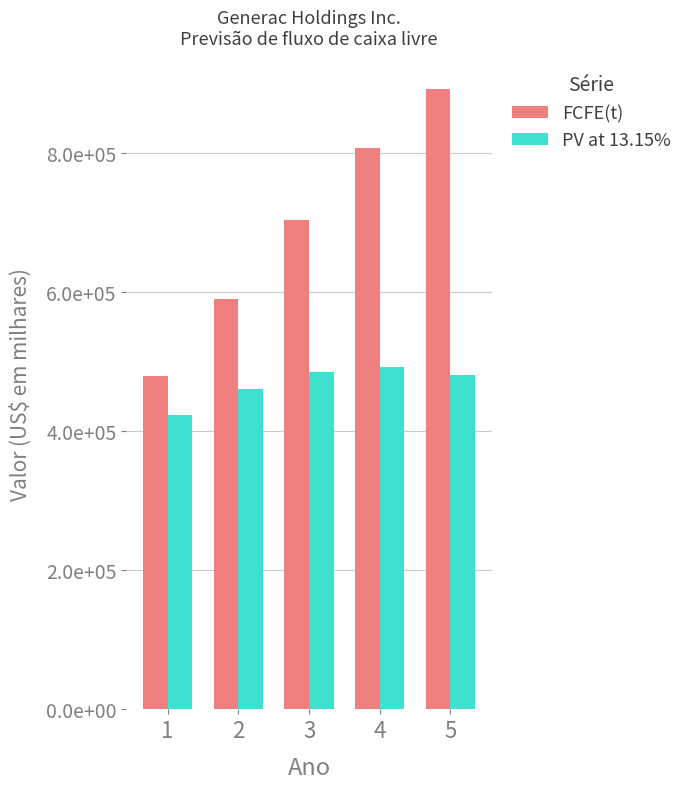

Reading left to right, extract all data points from this chart.

FCFE(t): 1=479000	2=590707	3=703353	4=807579	5=892919
PV at 13.15%: 1=423341	2=461403	3=485552	4=492721	5=481485